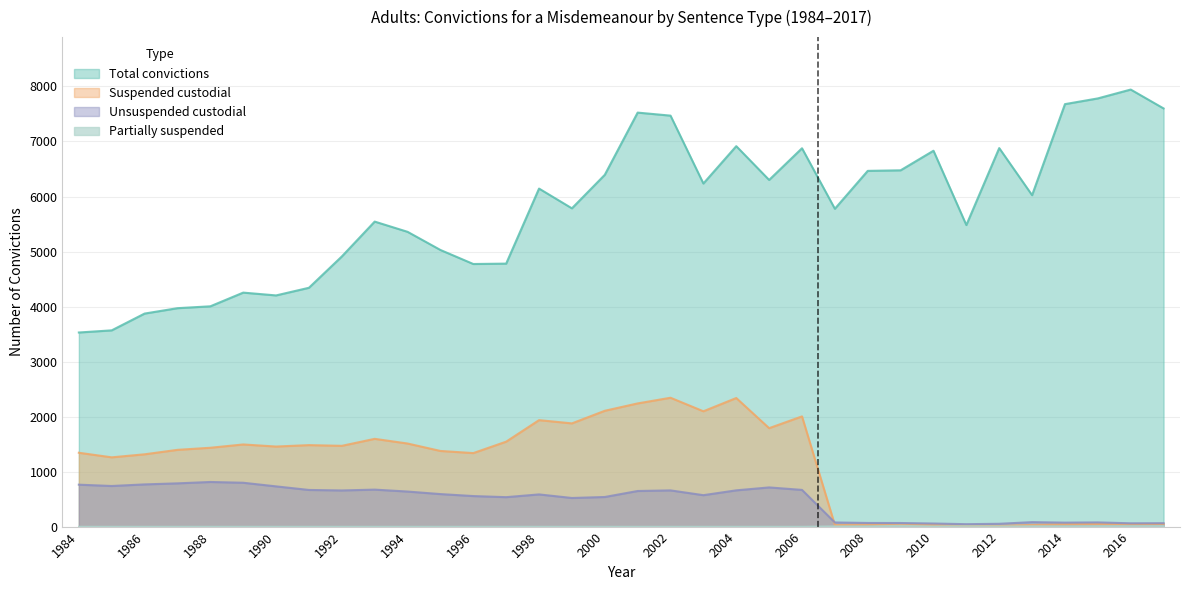

Which category has the lowest value across all series?

1984